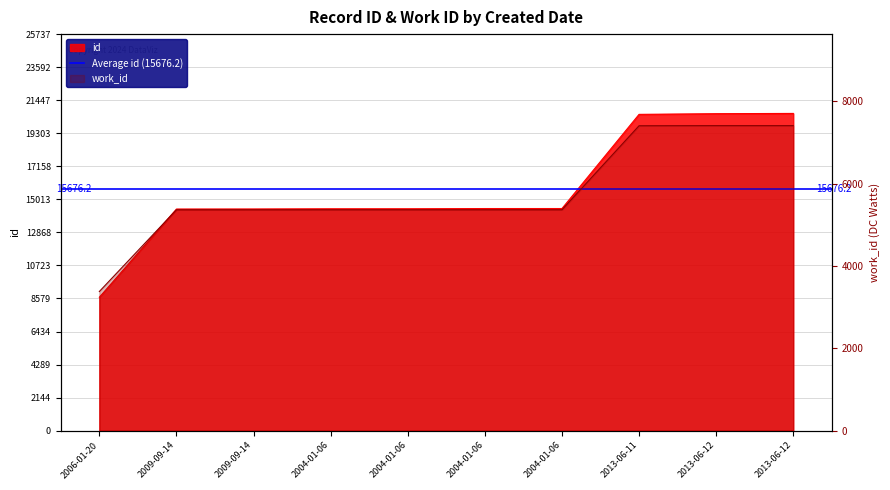

At which category is the sum across all series the highest?

2013-06-12